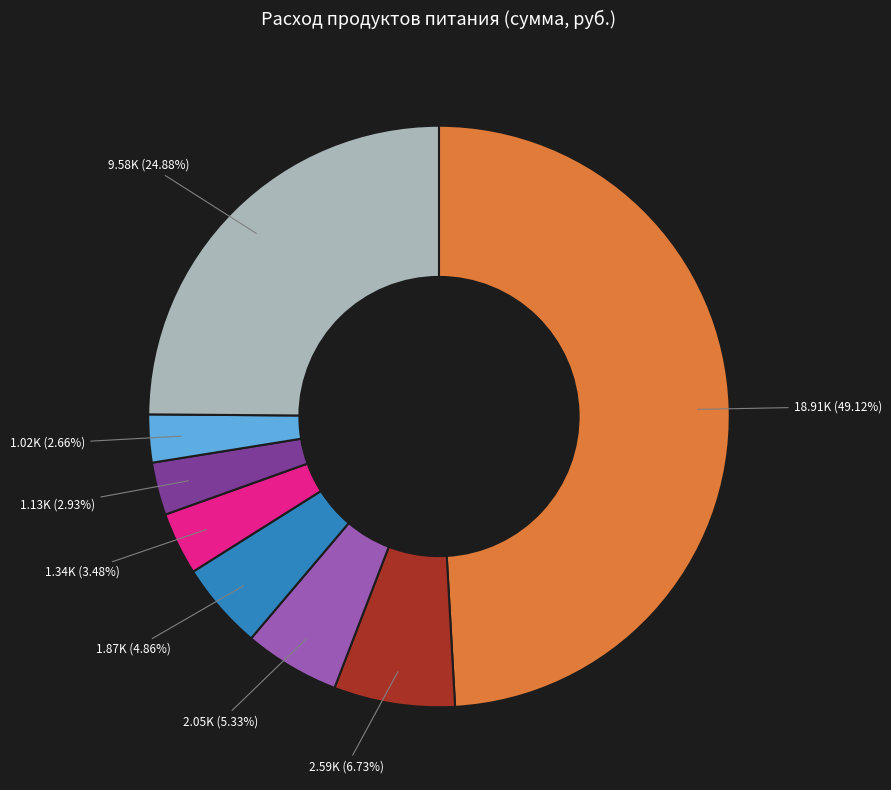

Does any single category account for the majority?

No